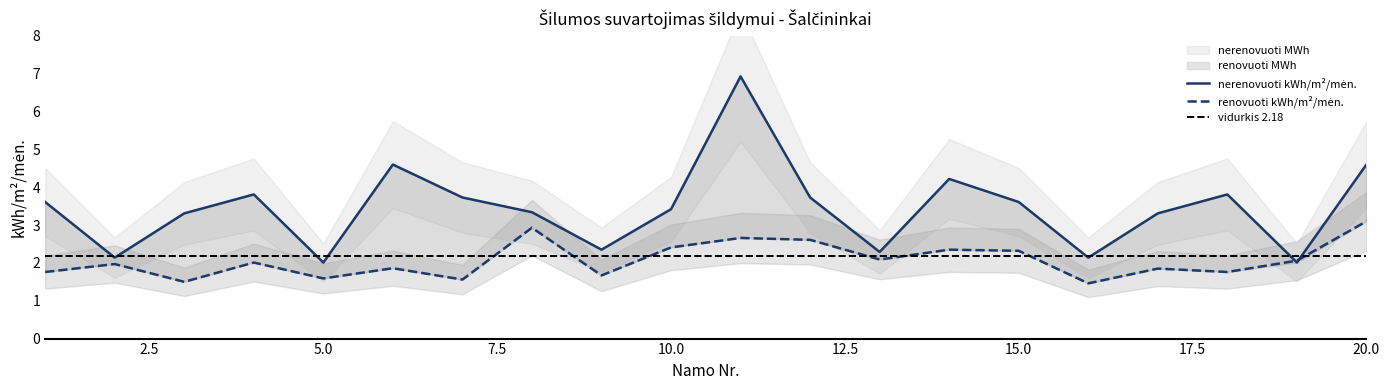

How many lines are shown in the chart?

2